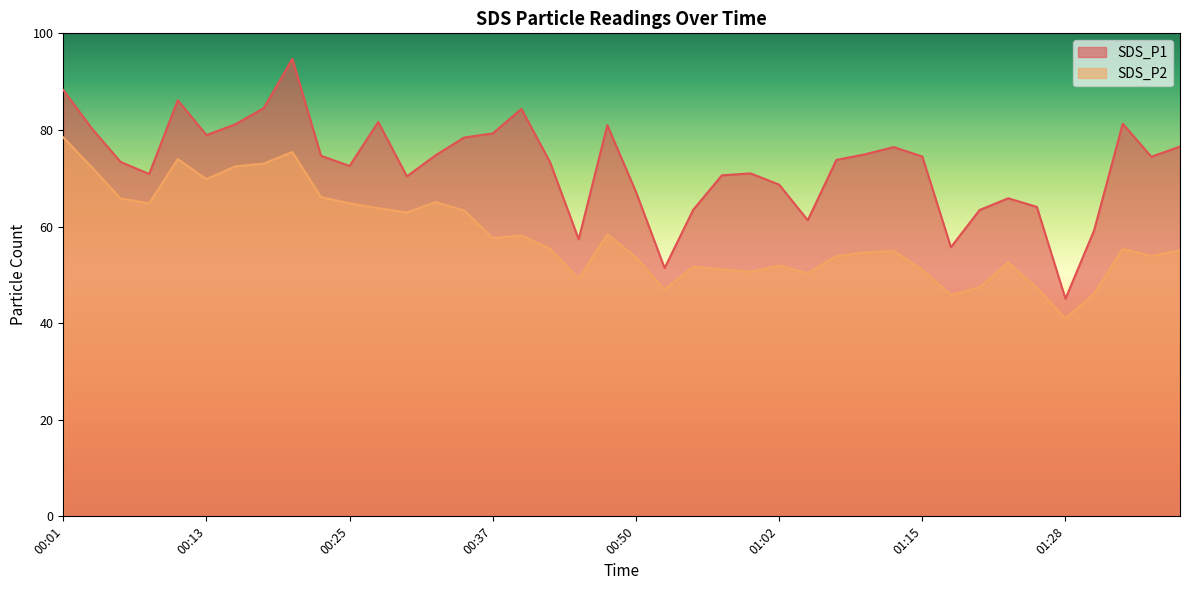

Which has a higher value, 00:45 or 01:02?

01:02